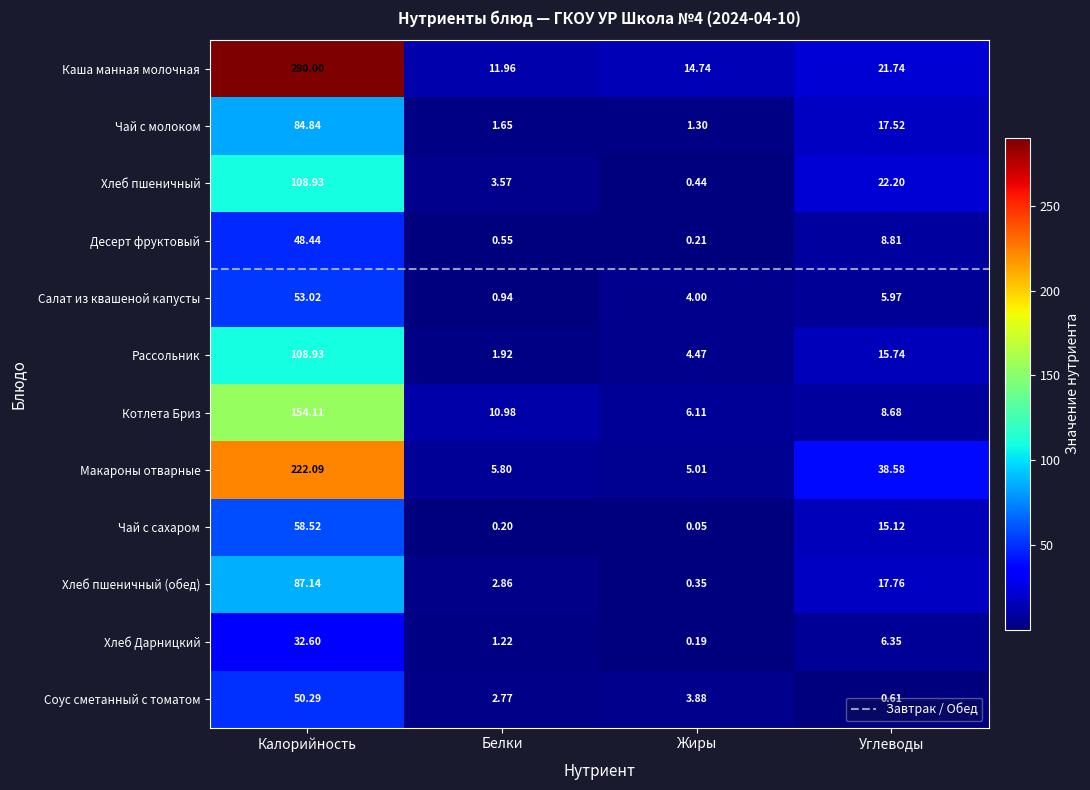

Rank the series at Углеводы from lowest to highest value.

Соус сметанный с томатом, Салат из квашеной капусты, Хлеб Дарницкий, Котлета Бриз, Десерт фруктовый, Чай с сахаром, Рассольник, Чай с молоком, Хлеб пшеничный (обед), Каша манная молочная, Хлеб пшеничный, Макароны отварные